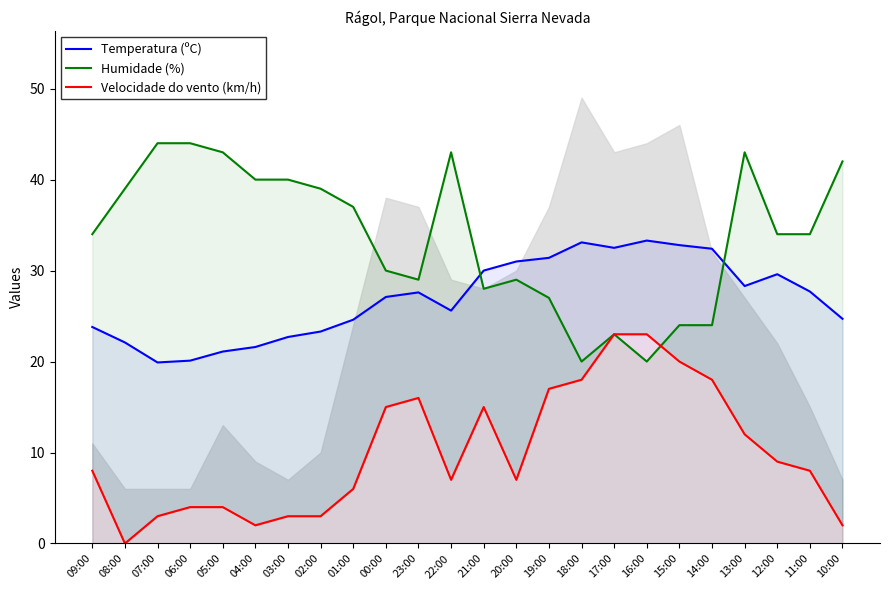

List the labels in order of Humidade (%) value, smallest first.

18:00, 16:00, 17:00, 15:00, 14:00, 19:00, 21:00, 23:00, 20:00, 00:00, 09:00, 12:00, 11:00, 01:00, 08:00, 02:00, 04:00, 03:00, 10:00, 05:00, 22:00, 13:00, 07:00, 06:00